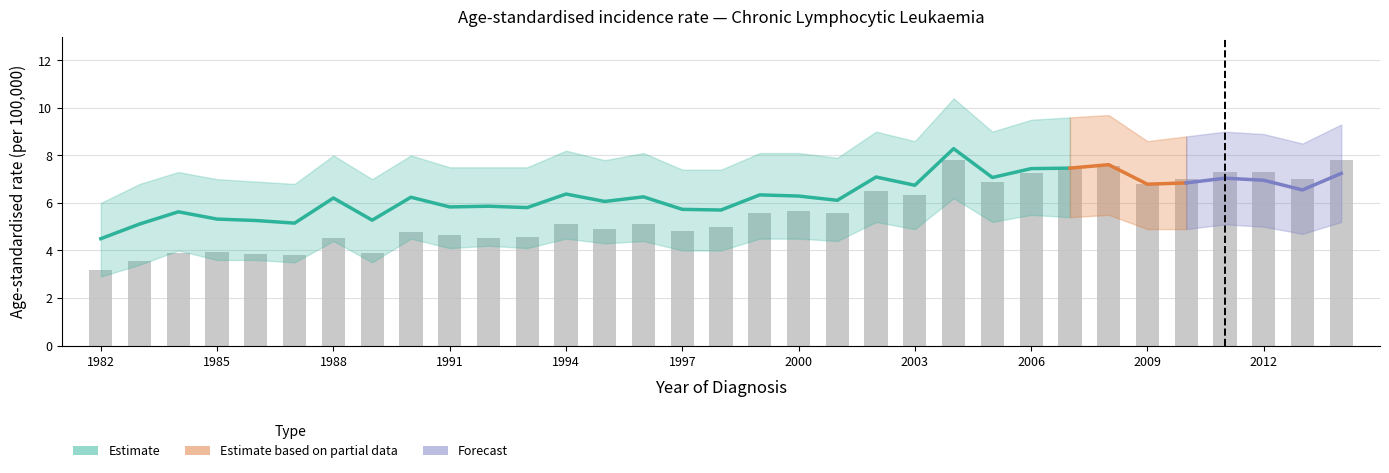

What is the total value across all series at 2001?

11.7